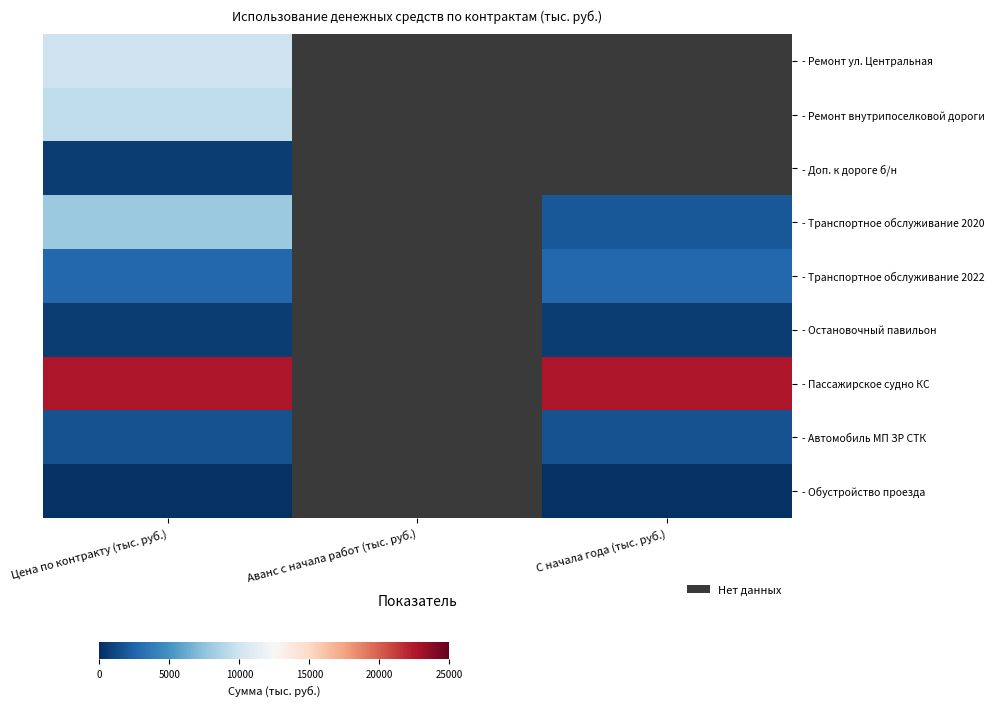

Rank the series by their maximum value, from lowest to highest.

- Обустройство проезда, - Доп. к дороге б/н, - Остановочный павильон, - Автомобиль МП ЗР СТК, - Транспортное обслуживание 2022, - Транспортное обслуживание 2020, - Ремонт внутрипоселковой дороги, - Ремонт ул. Центральная, - Пассажирское судно КС